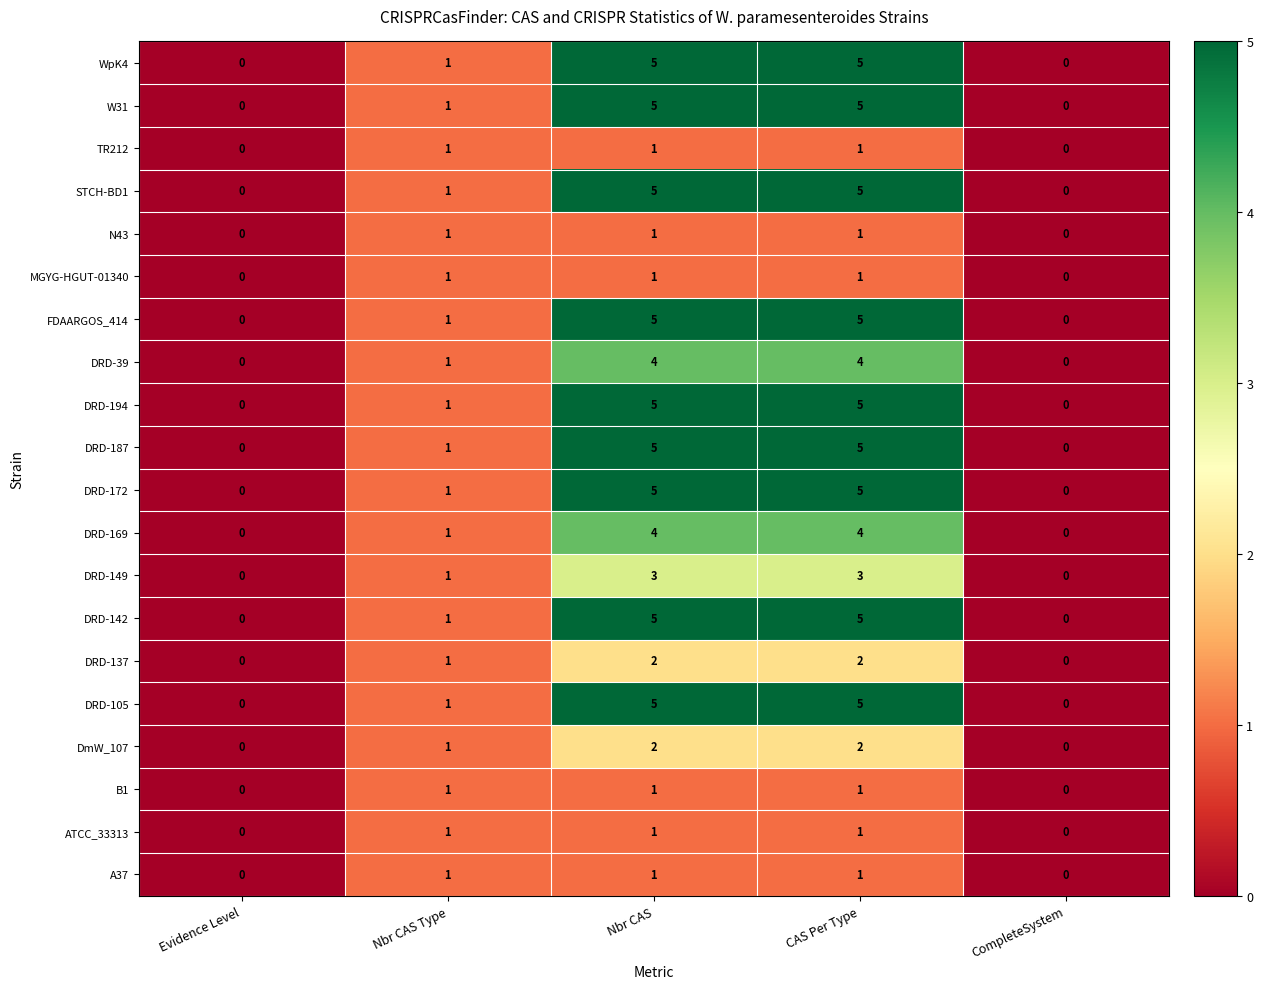

What is the total value across all series at Nbr CAS?

66